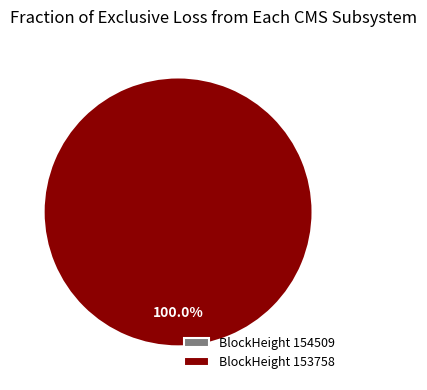

Is there a majority slice in this chart?

Yes